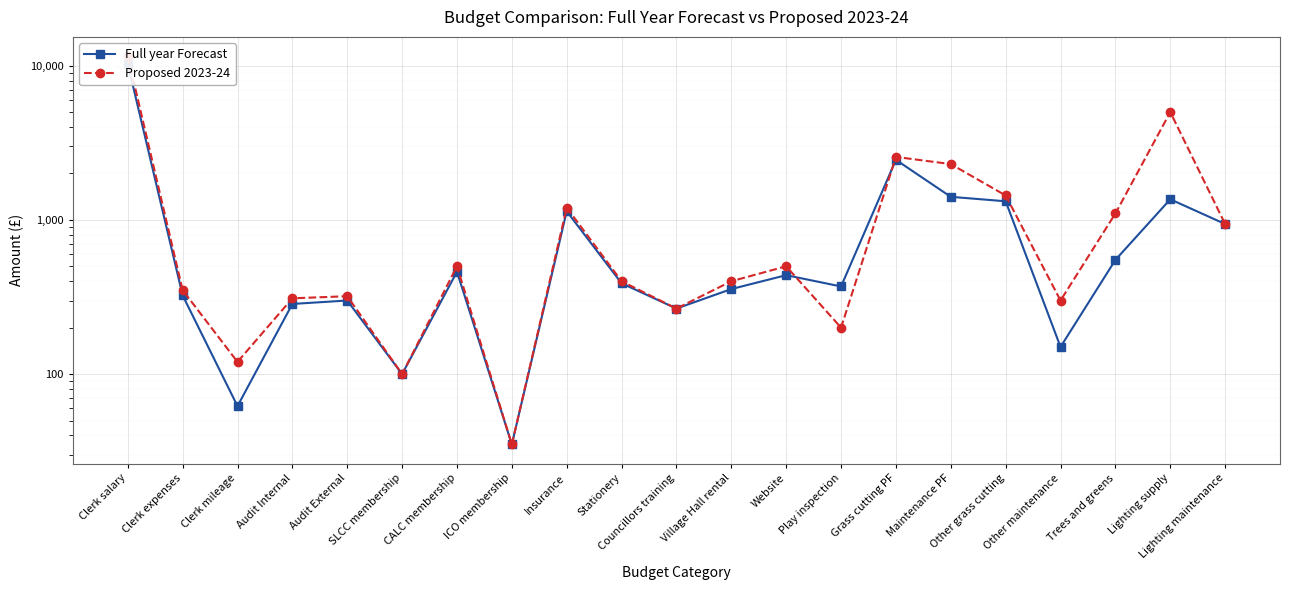

List the series in order of their peak value, highest first.

Proposed 2023-24, Full year Forecast